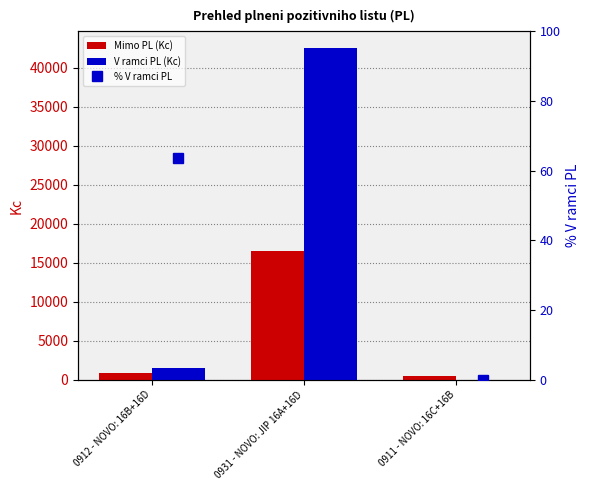

At which label is Mimo PL (Kc) closest to 8463?

0912 - NOVO: 16B+16D